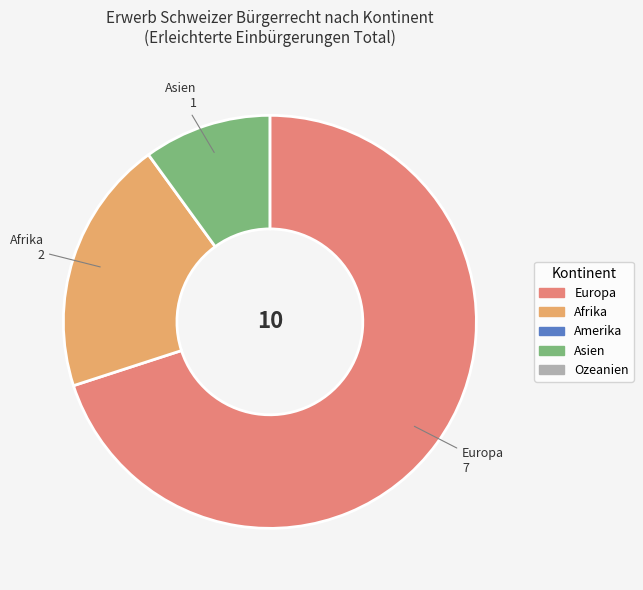

Rank the categories by value from lowest to highest.

Asien, Afrika, Europa